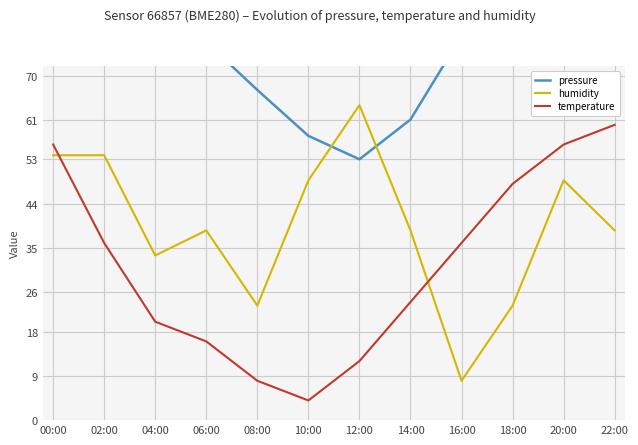

What is the total value across all series at 00:00?

230.2